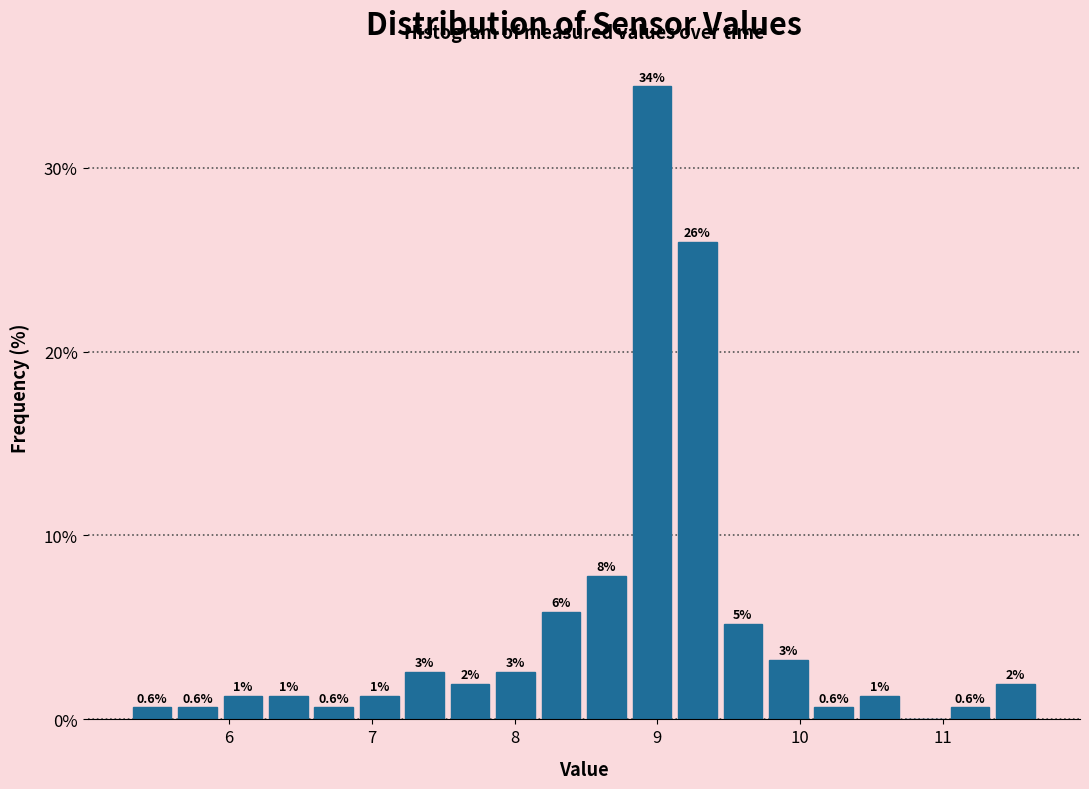

Around what value on the x-axis is the tallest bar? Give the approximate position of its centre, as read against the axis.

9.0